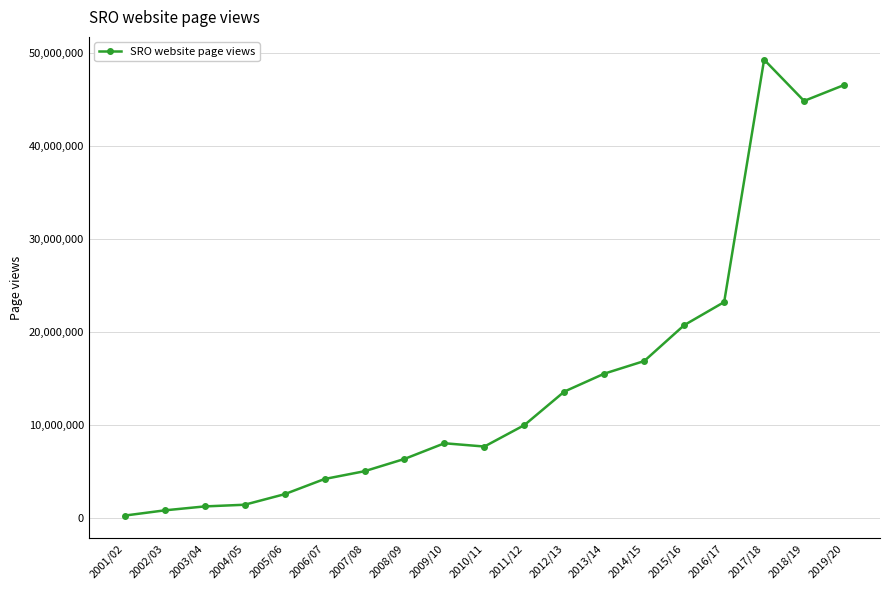

The value at 2006/07 is 4230910. True or false?

True